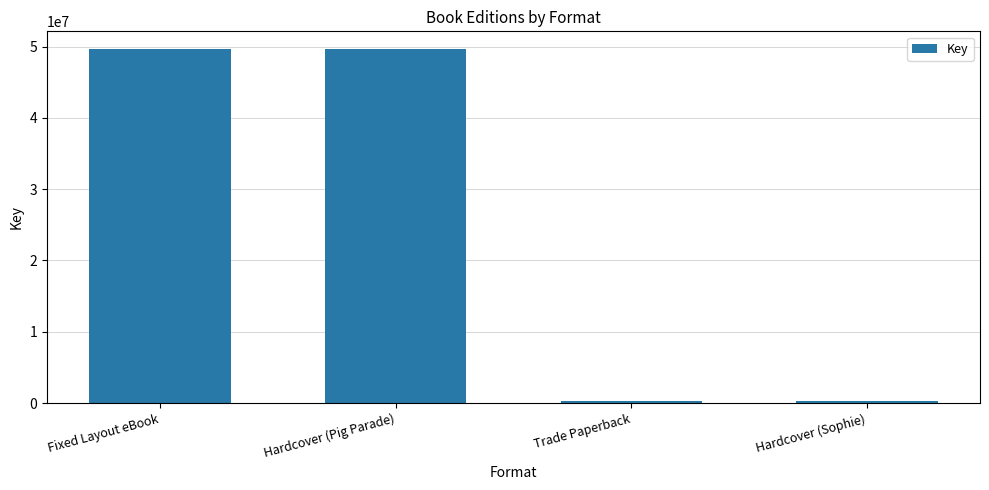

Reading left to right, what are all the values shown in this chart?

Fixed Layout eBook=49649706	Hardcover (Pig Parade)=49649706	Trade Paperback=335591	Hardcover (Sophie)=335591